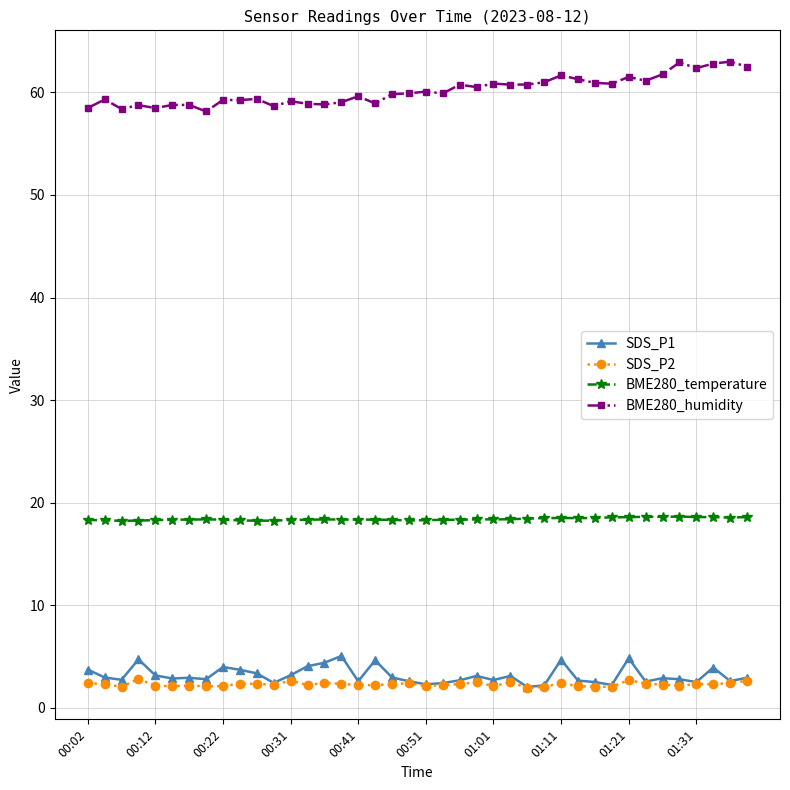

True or false: BME280_temperature has more than 0 interior local peaks.

True